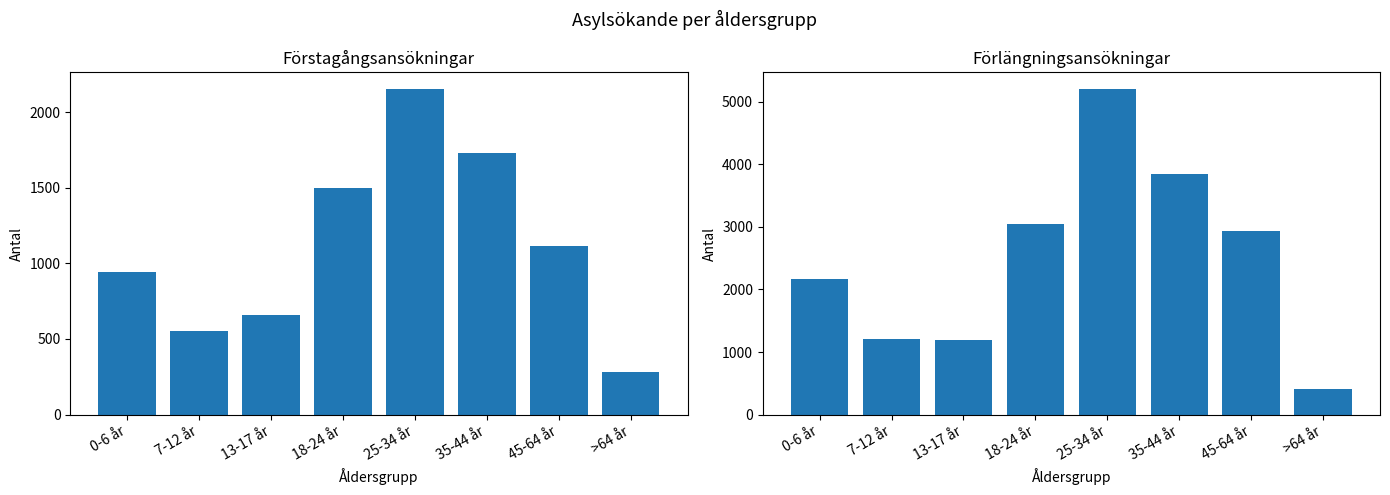

Reading right to left, what are all the values shown in this chart?

Förstagångsansökningar: 280	1116	1730	2154	1498	657	554	946
Förlängningsansökningar: 410	2941	3842	5208	3042	1198	1209	2172